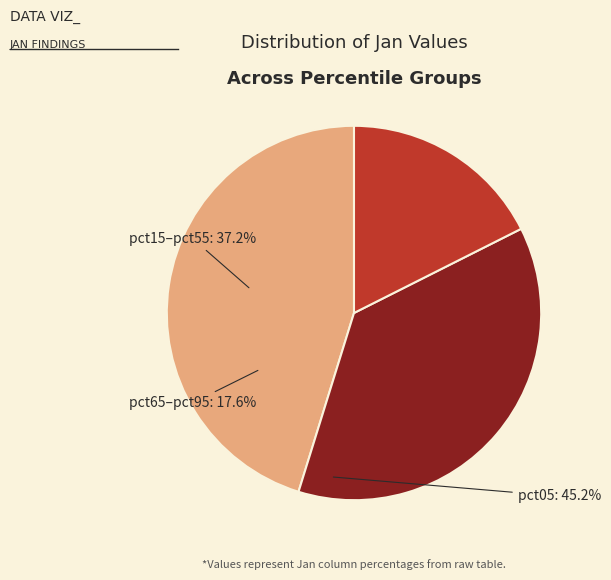

Does any single category account for the majority?

No